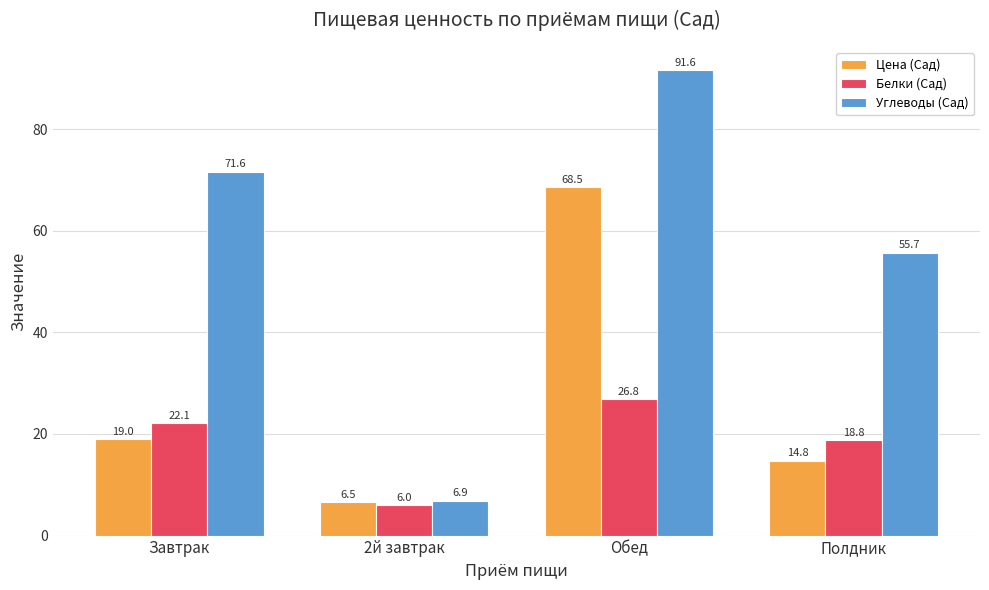

Read the Белки (Сад) value at Обед.

26.8